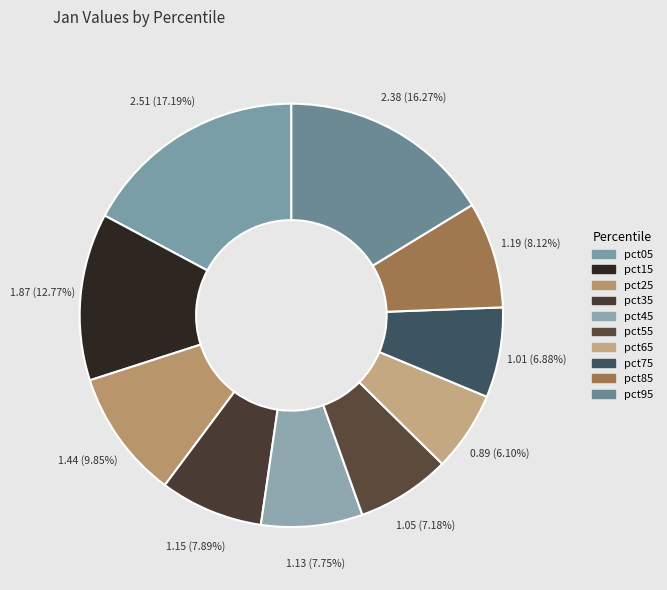

Between pct25 and pct65, which is larger?

pct25